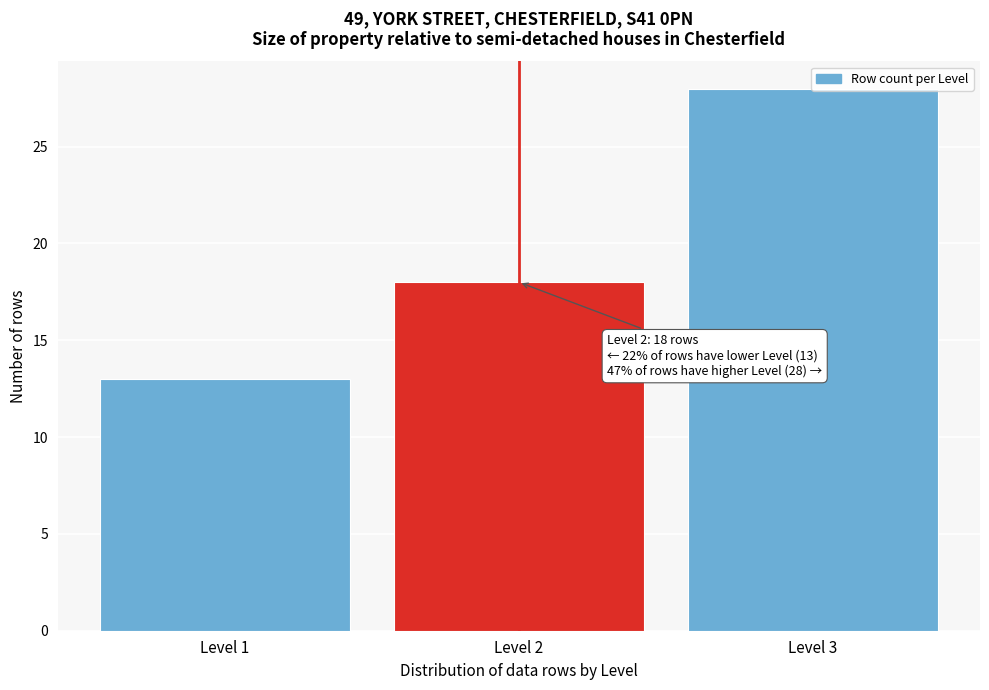

What is the value of the 2nd bar from the left?

18